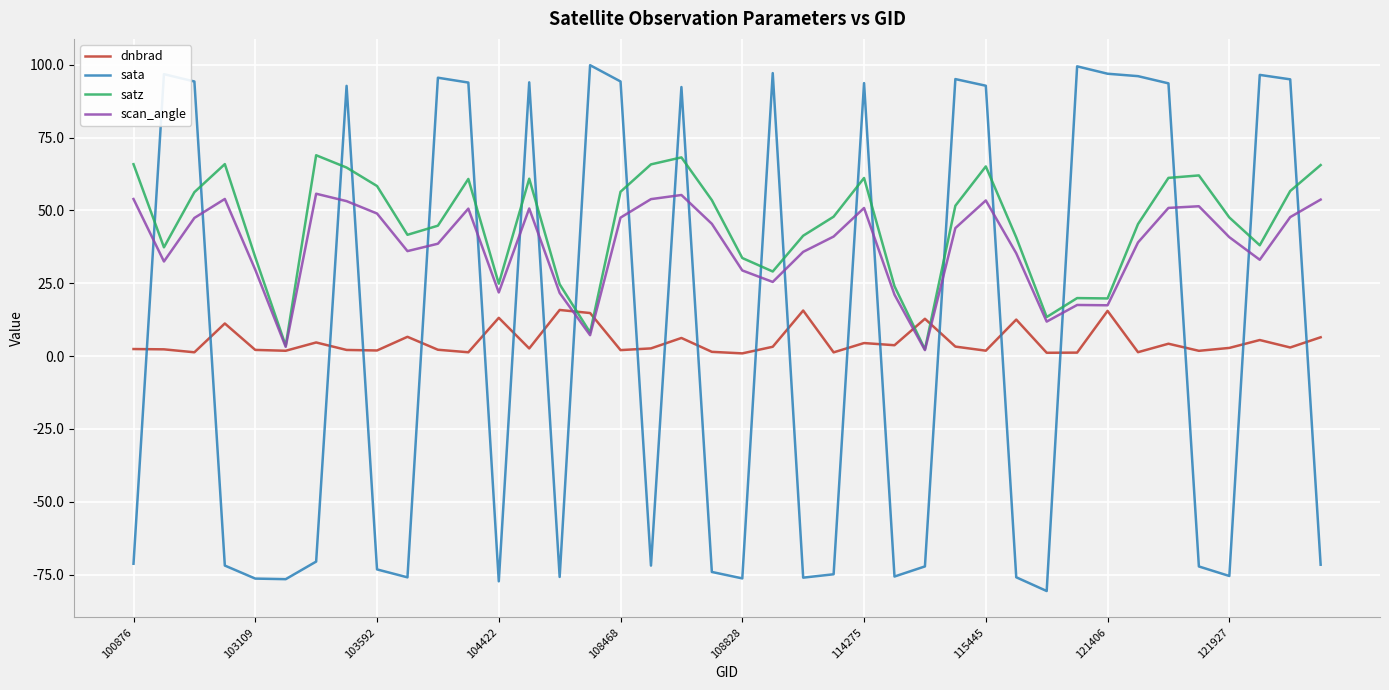

How many values in the sata series exceed -70?

19